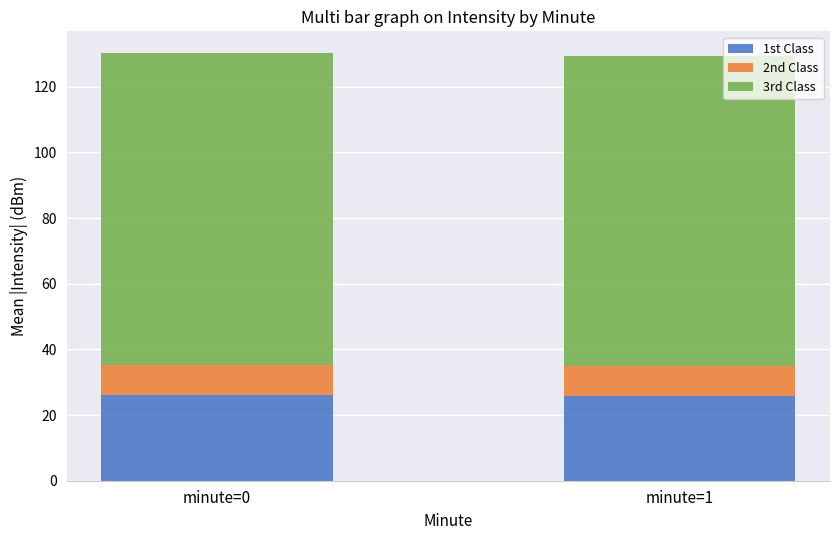

The 1st Class series shows 17.3 at minute=0. True or false?

False